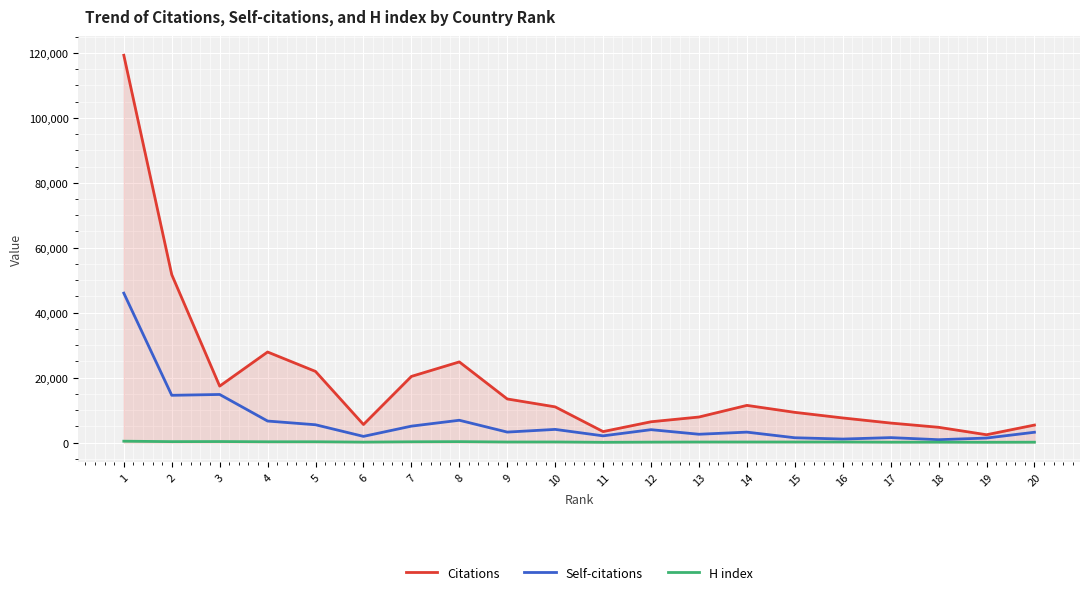

Which series has the largest range (max minus min)?

Citations